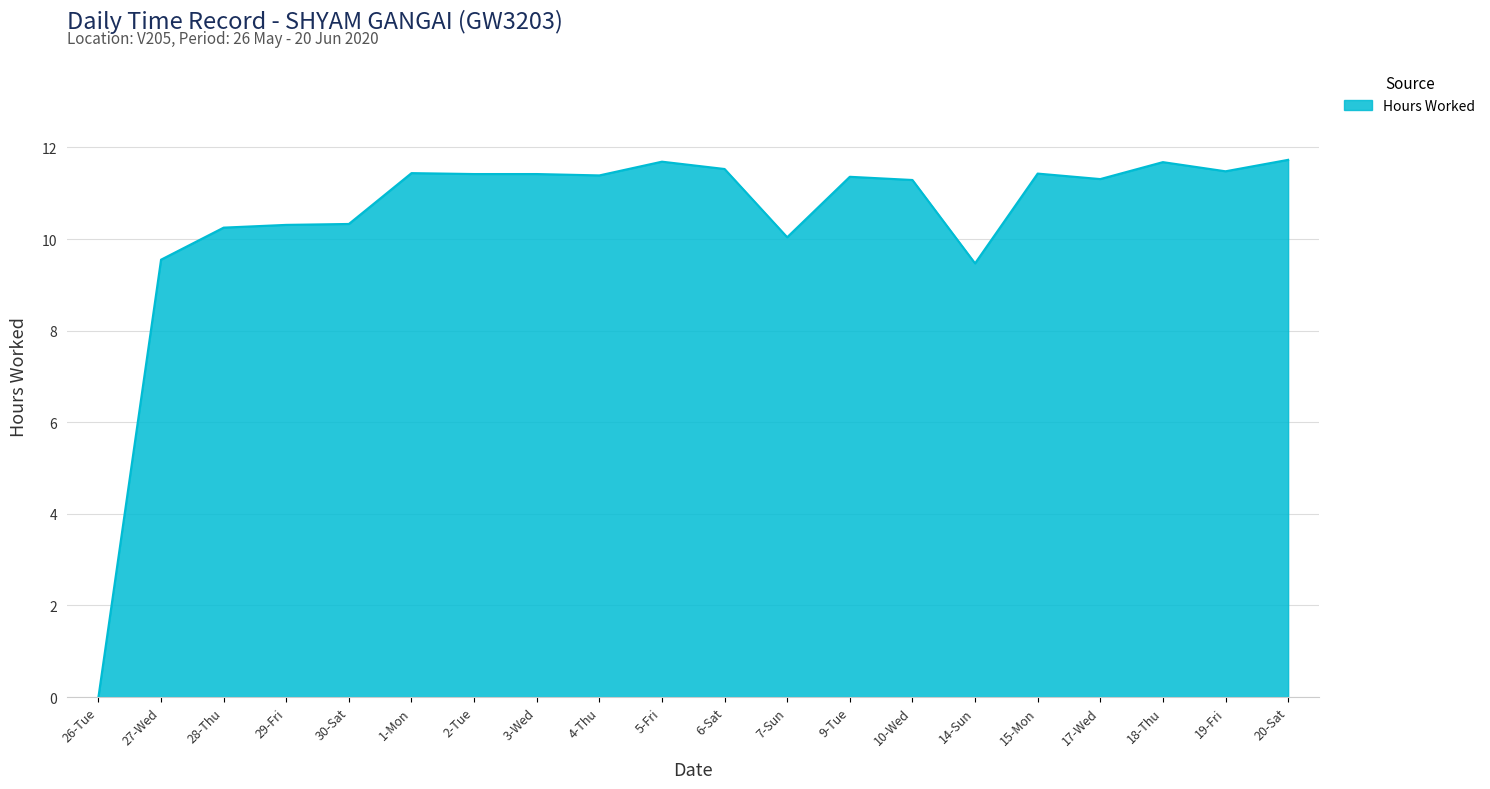

Is it true that the value at 17-Wed is 15.1?

False